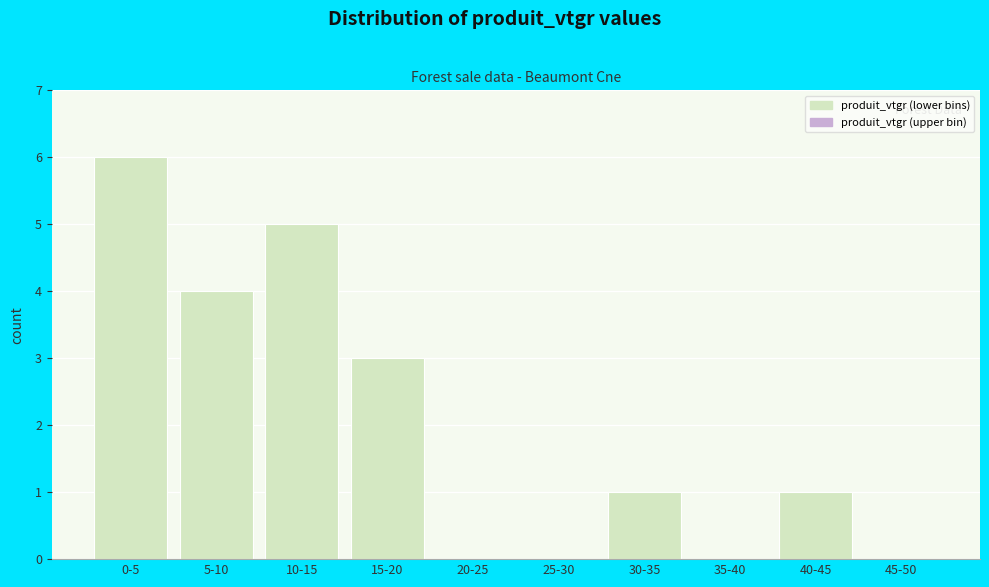

Reading left to right, list all the values displayed in this chart.

0-5=6	5-10=4	10-15=5	15-20=3	20-25=0	25-30=0	30-35=1	35-40=0	40-45=1	45-50=0